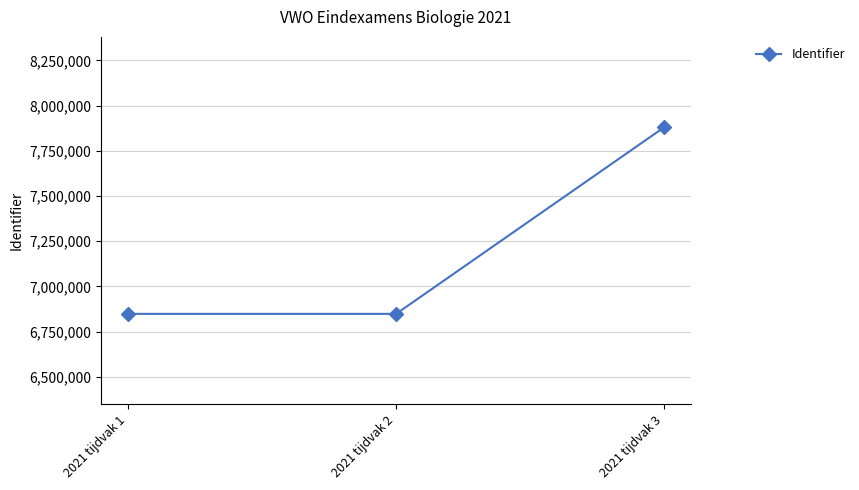

At which label is the value closest to 7364077?

2021 tijdvak 2